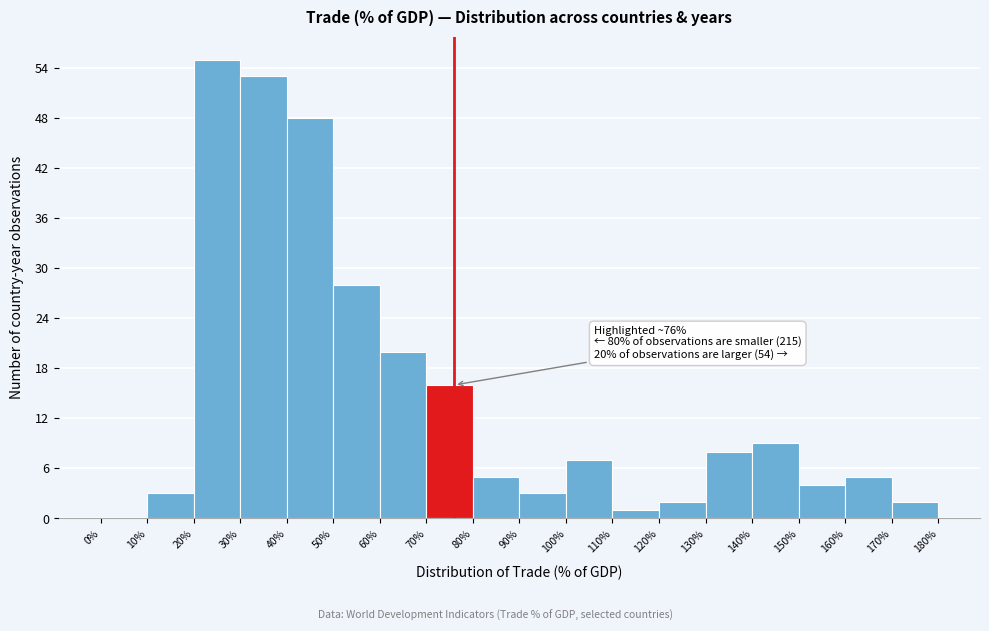

Over which range of the x-axis is the bar tallest?

20% to 30%